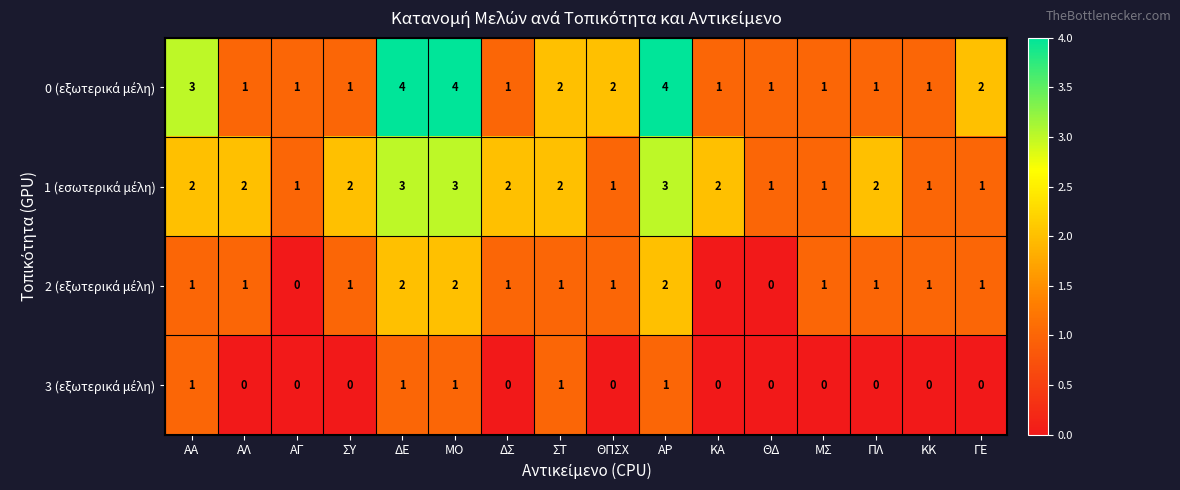

What is the total value across all series at ΑΡ?

10